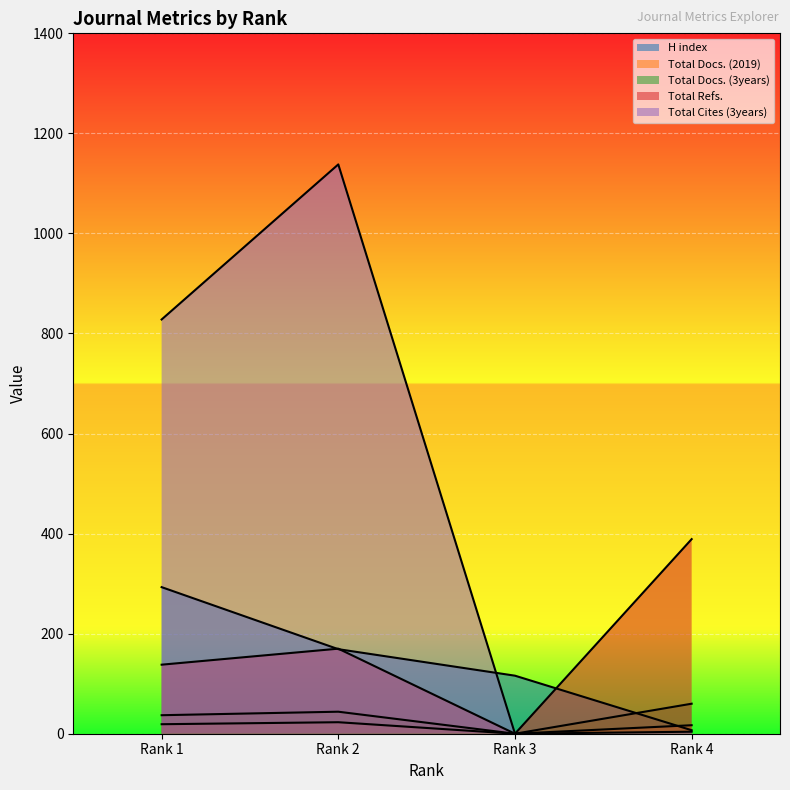

Which series has the widest spread of values?

Total Cites (3years)